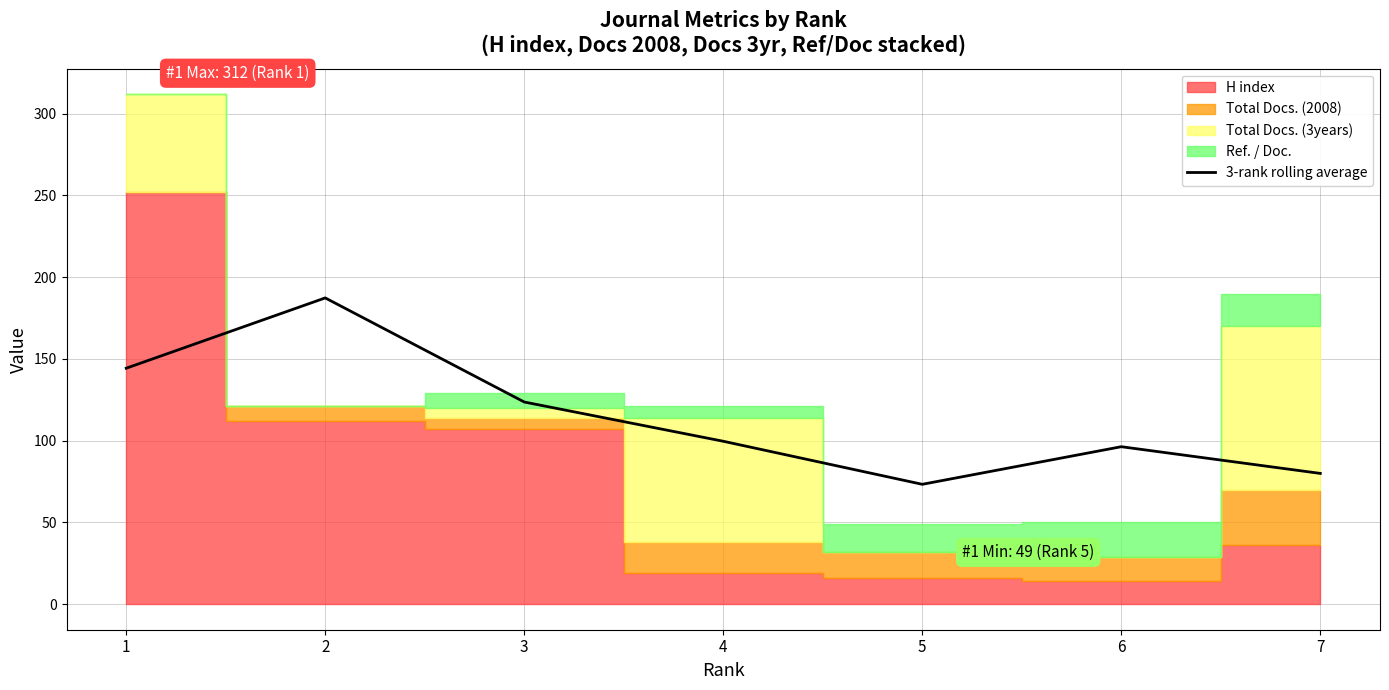

Does the chart display data point markers on the line(s)?

No